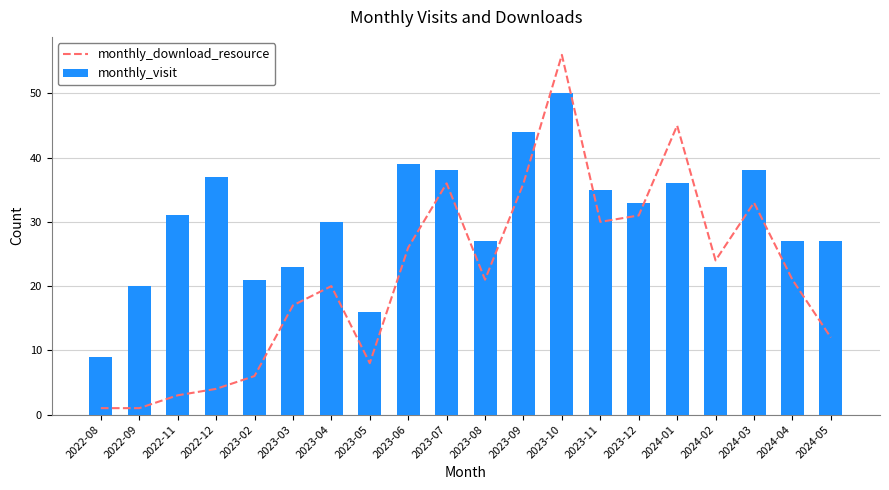

What is the spread (max minus min) of values at 2024-01?

9